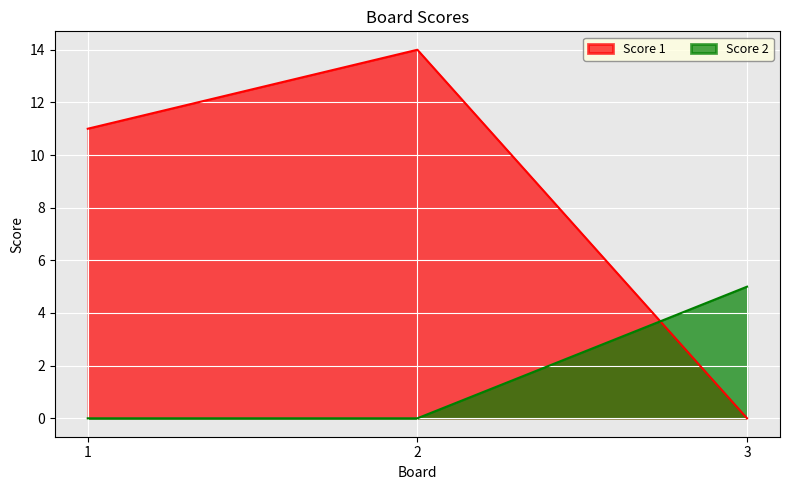

What is the difference between the Score 2 values at 3 and 2?

5